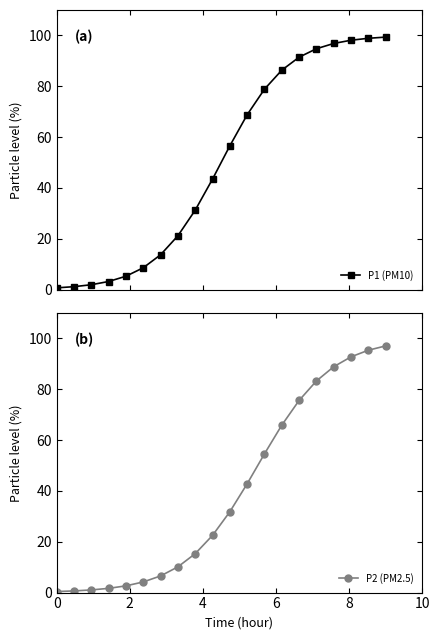

What is the difference between the maximum and second lowest values in the P1 (PM10) series?

98.2